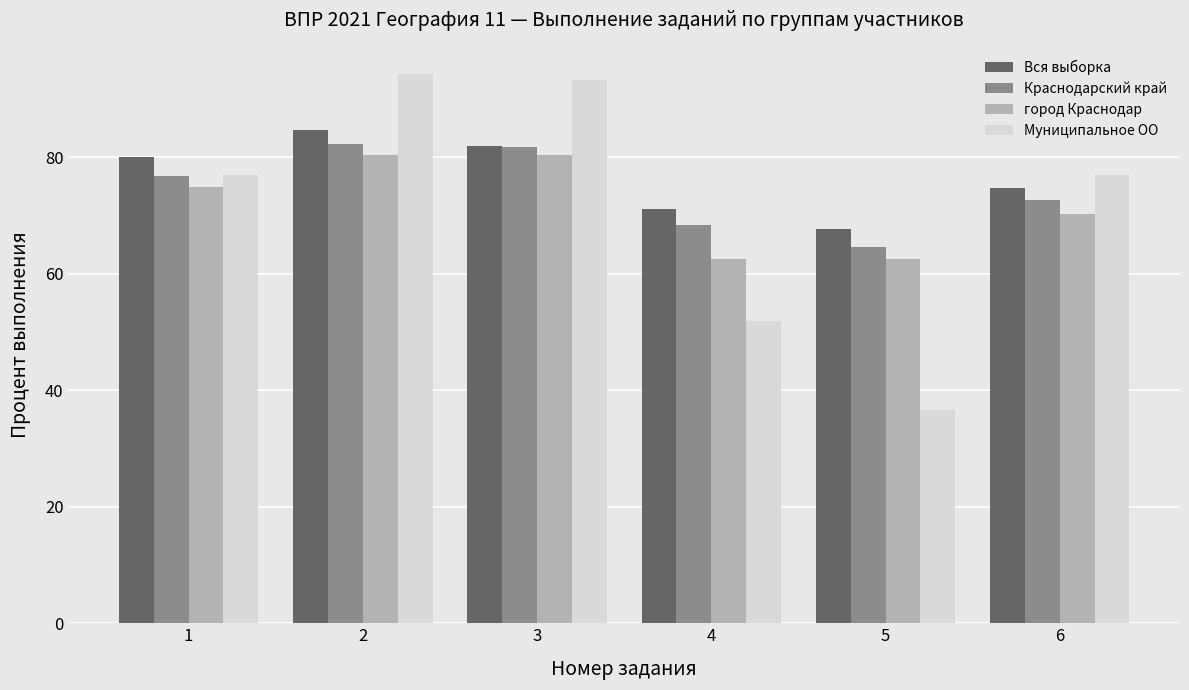

True or false: Вся выборка has a value of 71.1 at 4.

True